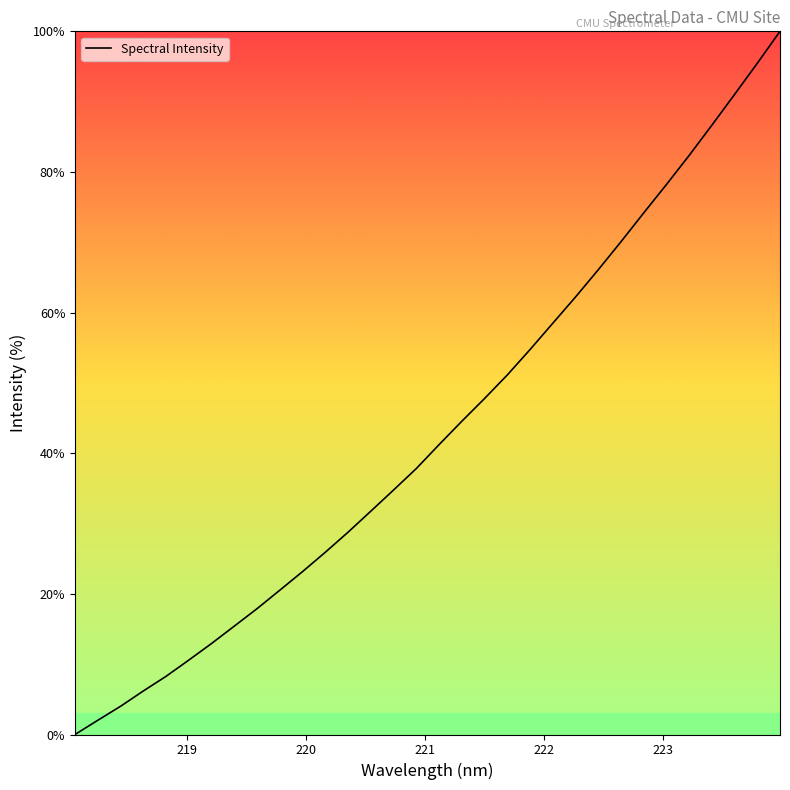

What is the greatest value displayed?

100.0